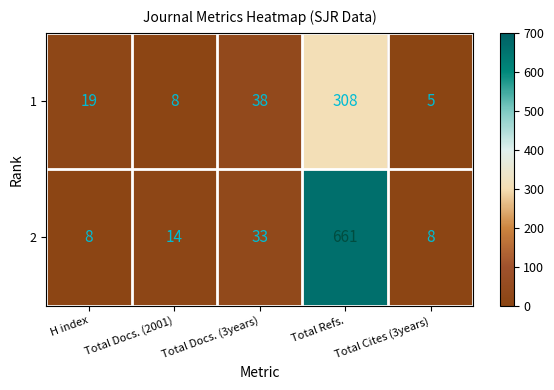

What is the approximate value of 1 at Total Cites (3years), to the nearest 5?

5